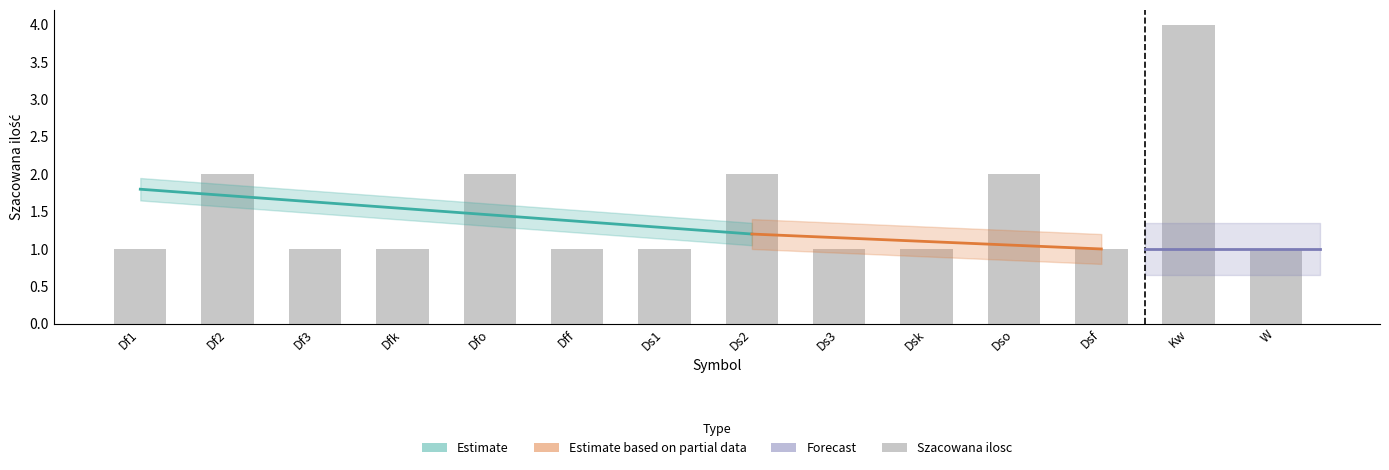

Is it true that Szacowana ilosc equals 4 at Dfo?

False